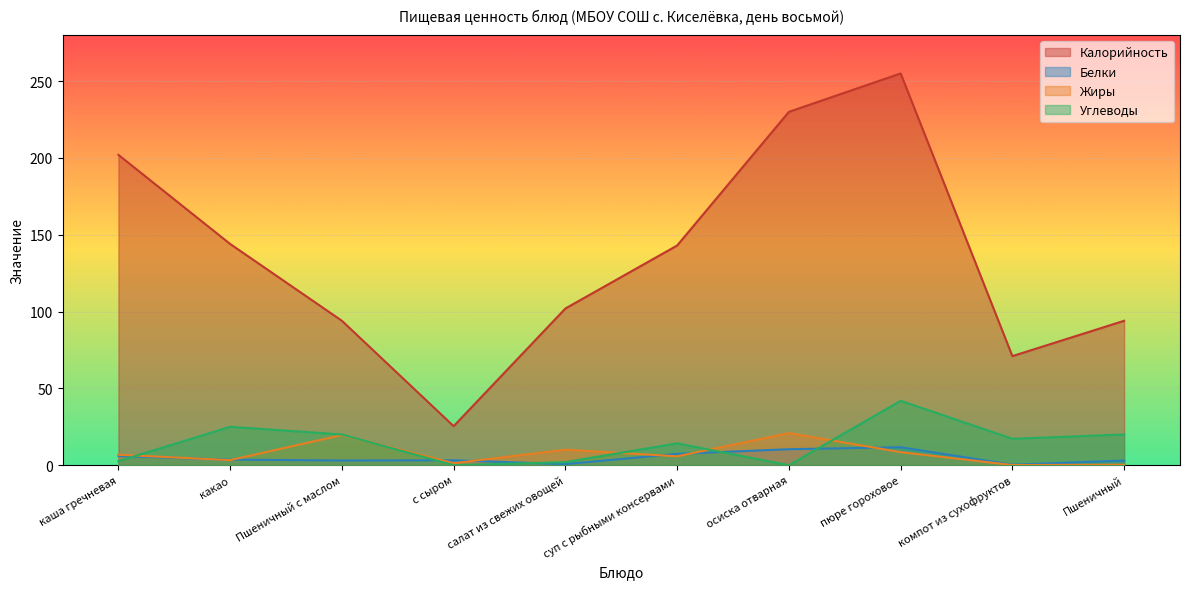

The Жиры series shows 1.9 at суп с рыбными консервами. True or false?

False